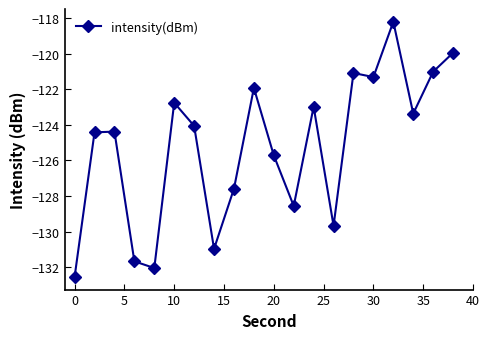

How many data points are above -124?

9